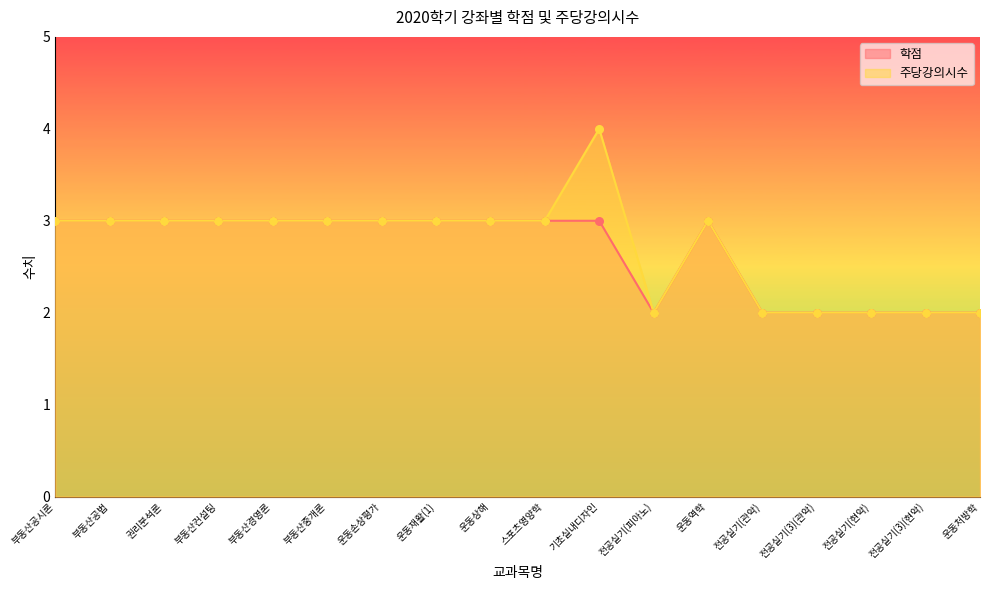

What are all the series names shown in the legend?

학점, 주당강의시수